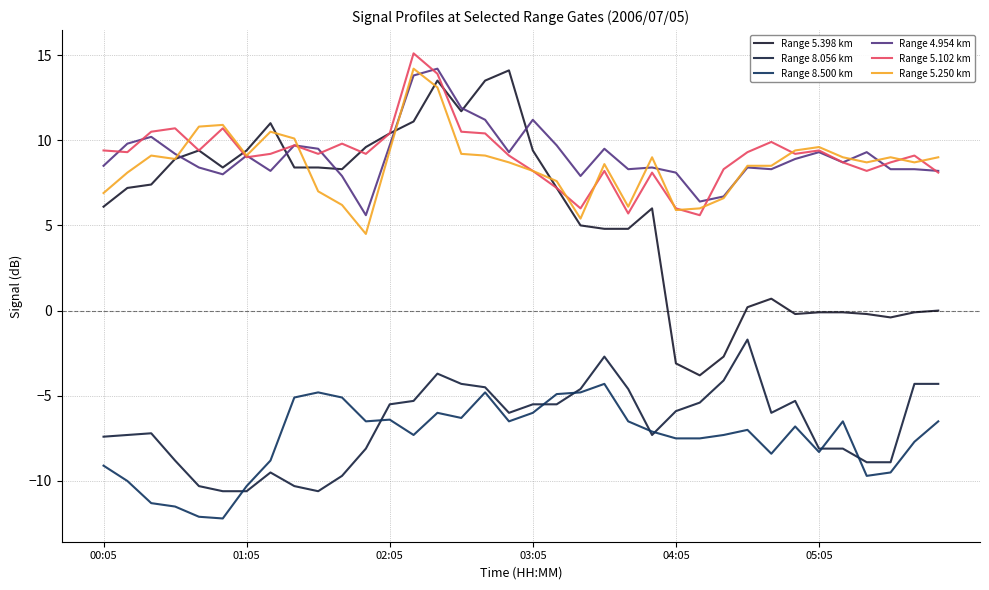

Is this an area chart (filled region under the line)?

No